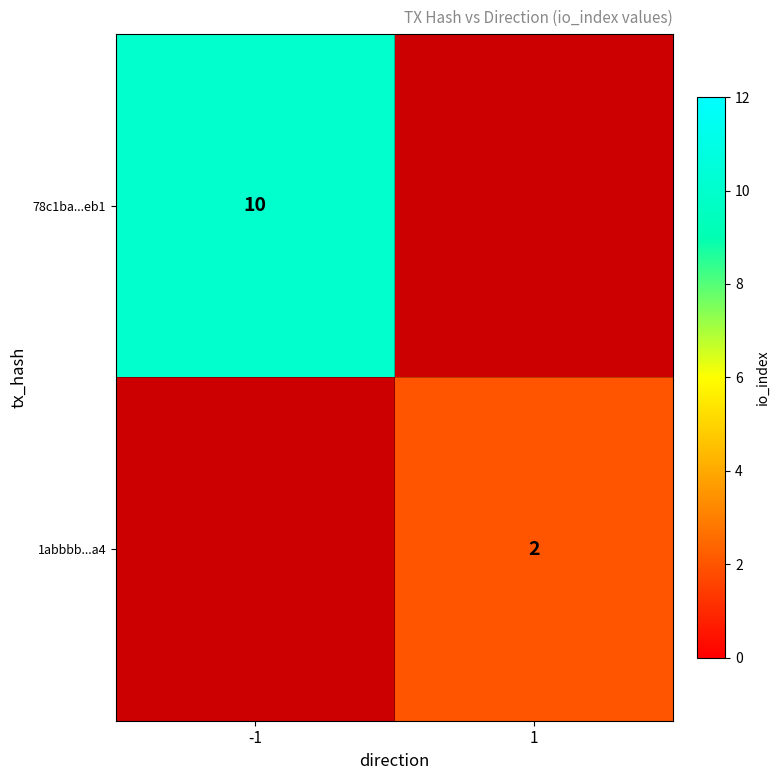

Is it true that 78c1ba...eb1 equals 16 at -1?

False